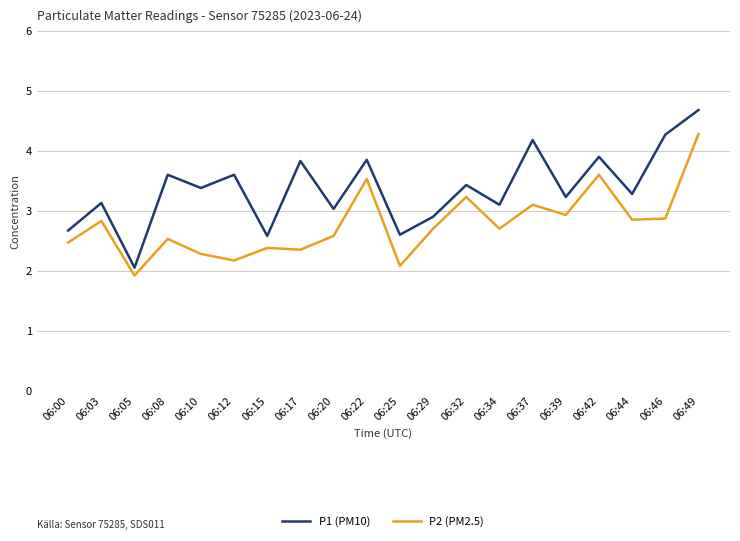

At which category is the sum across all series the highest?

06:49